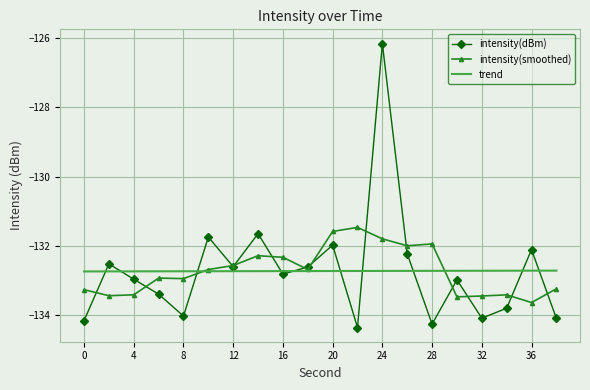

Which series has the largest range (max minus min)?

intensity(dBm)